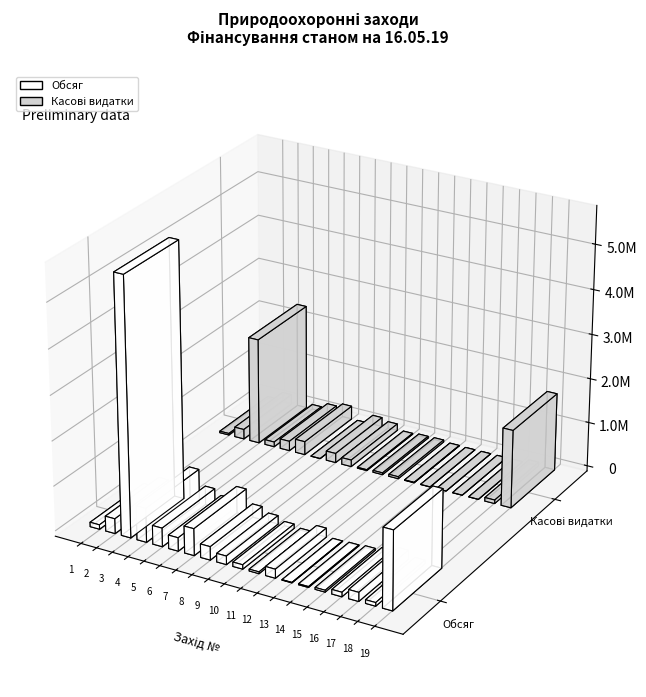

What are all the series names shown in the legend?

Обсяг, Касові видатки